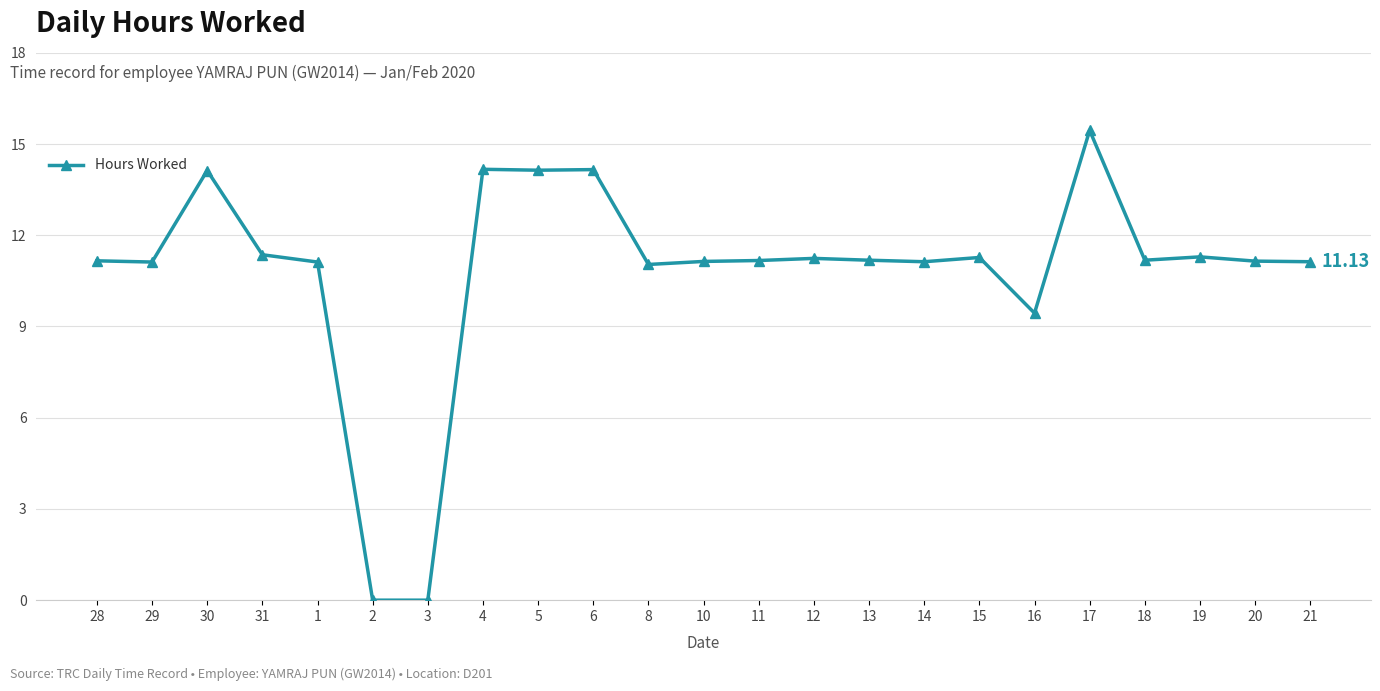

What is the difference between the second highest and second lowest values?

14.2